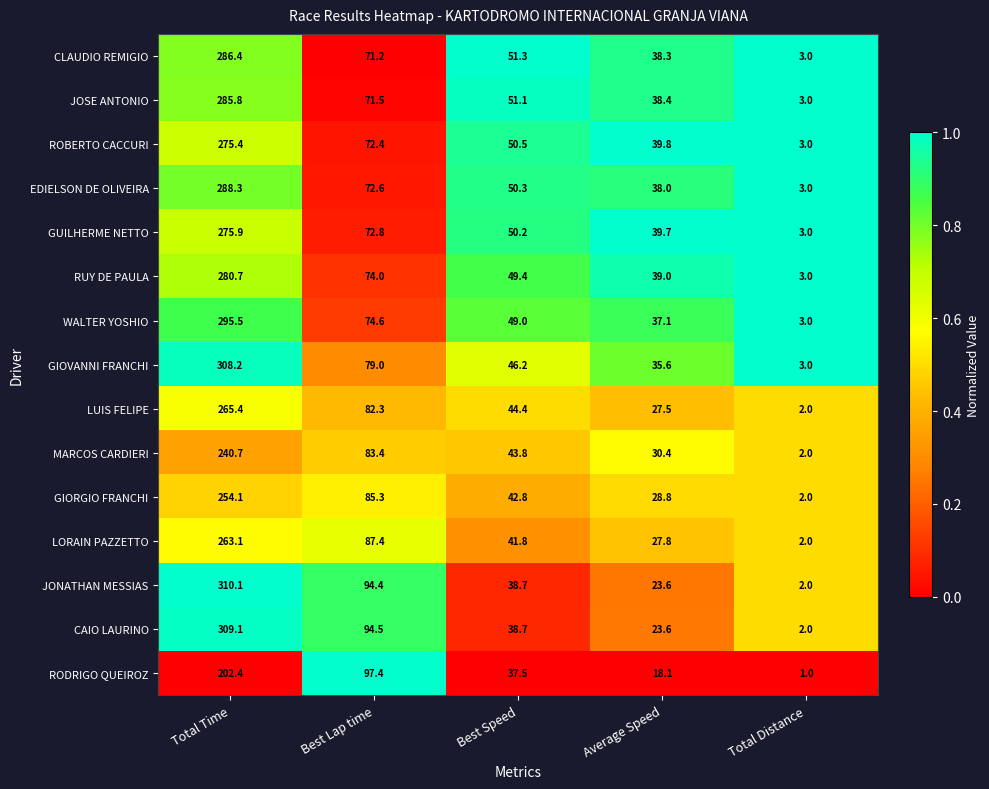

Is the value of RODRIGO QUEIROZ at Total Time greater than the value of JONATHAN MESSIAS at Total Time?

No